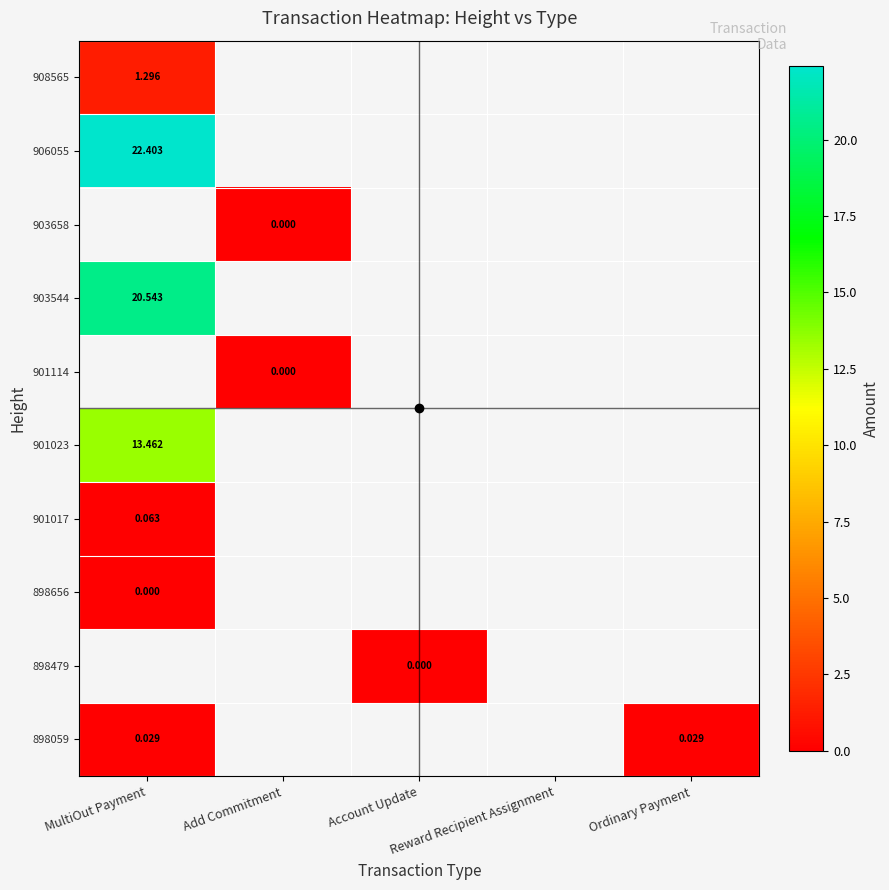

At which label does 901017 reach its minimum?

MultiOut Payment